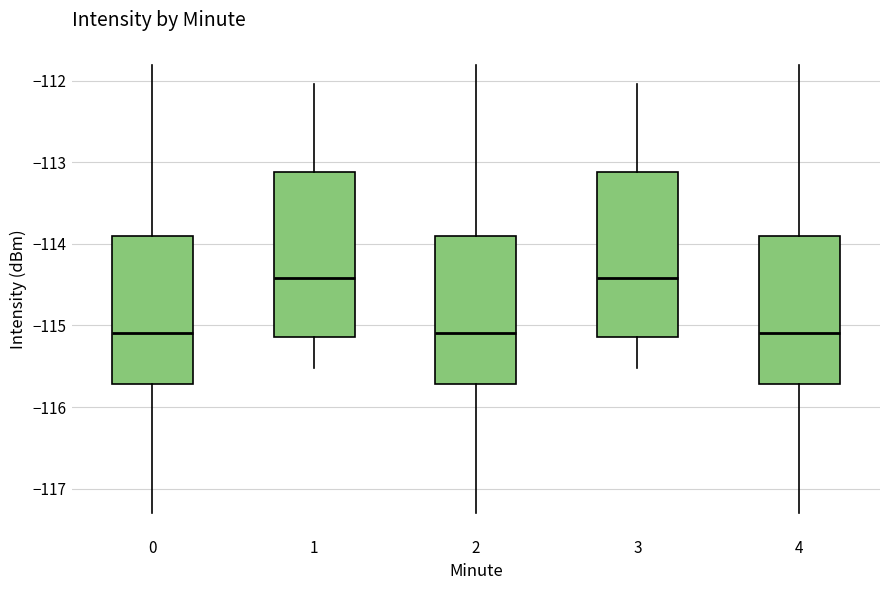

Where does the median line of the box at x = 3 sit on the y-axis? The values are not printed on the chart, so give them approximately, as read against the axis.

-114.4